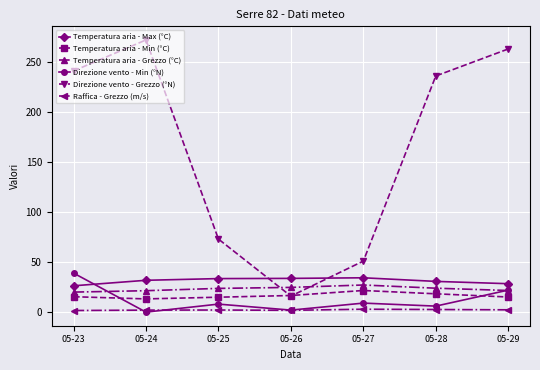

At 05-28, list the series in order from largest to smallest.

Direzione vento - Grezzo (°N), Temperatura aria - Max (°C), Temperatura aria - Grezzo (°C), Temperatura aria - Min (°C), Direzione vento - Min (°N), Raffica - Grezzo (m/s)